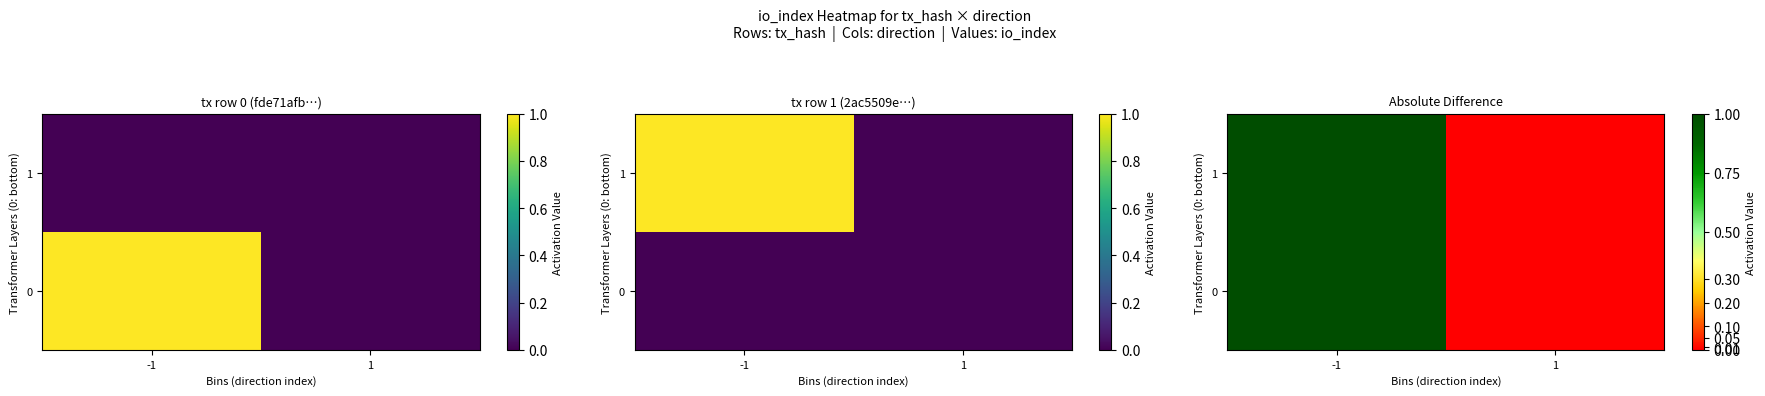

What is the difference between the maximum and minimum values in the 0 series?

1